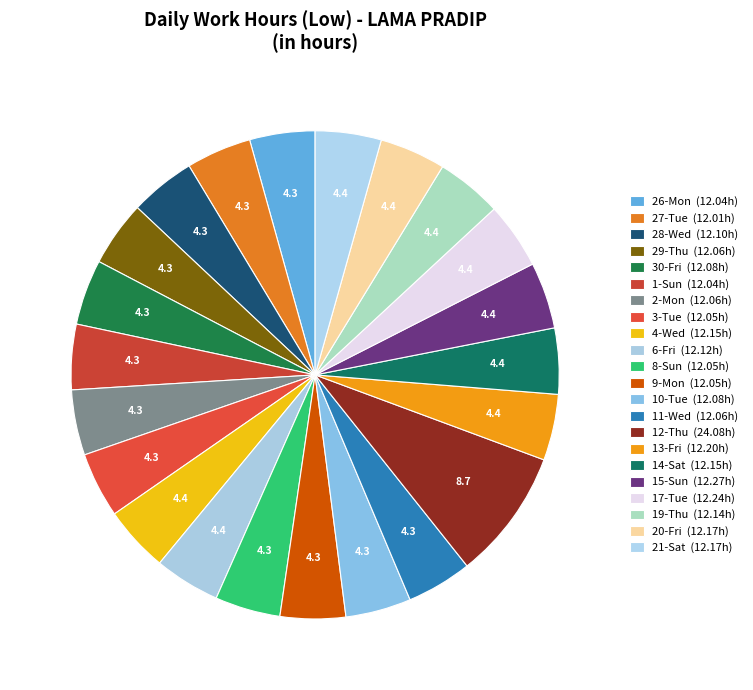

What is the largest slice in the pie chart?

12-Thu